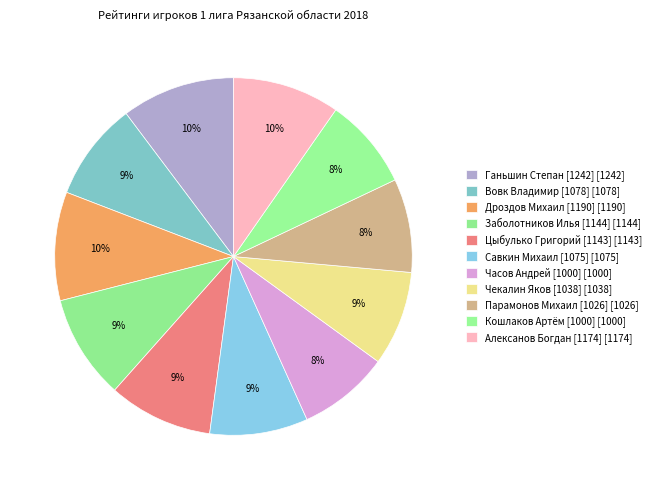

Count the number of slices in the pie.

11